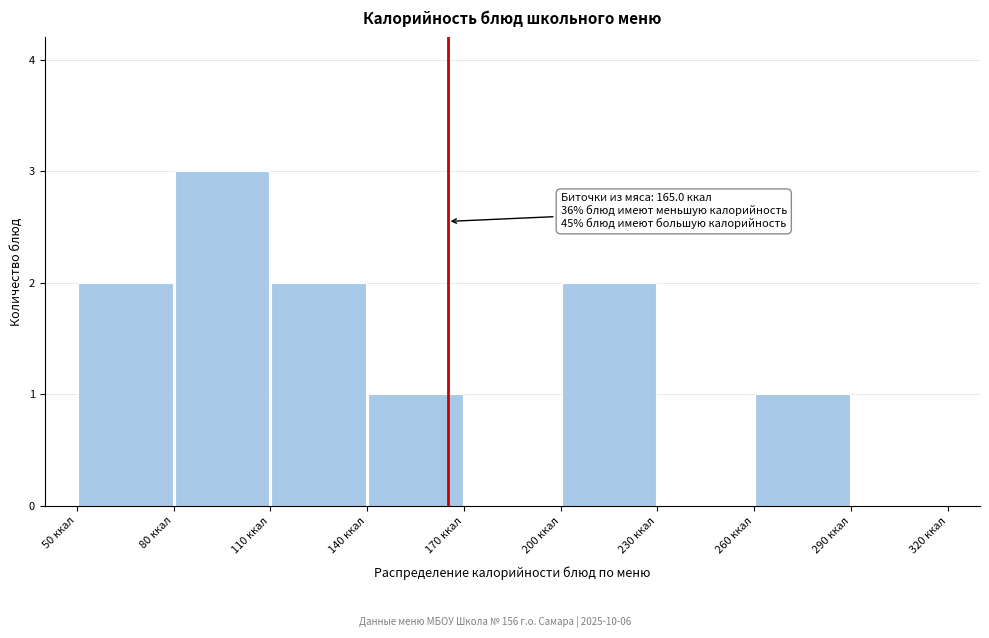

Which range on the x-axis has the tallest bar?

80 to 110